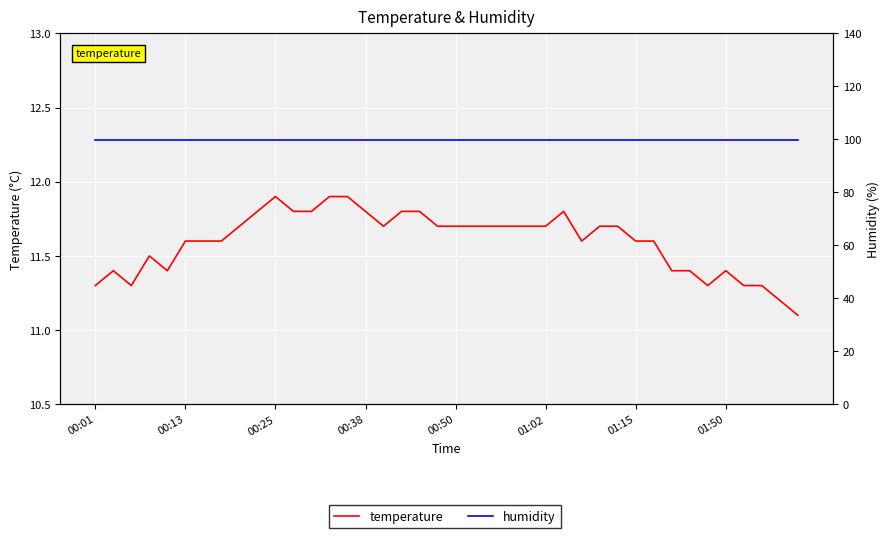

The value of temperature at 34 is 11.3. True or false?

True